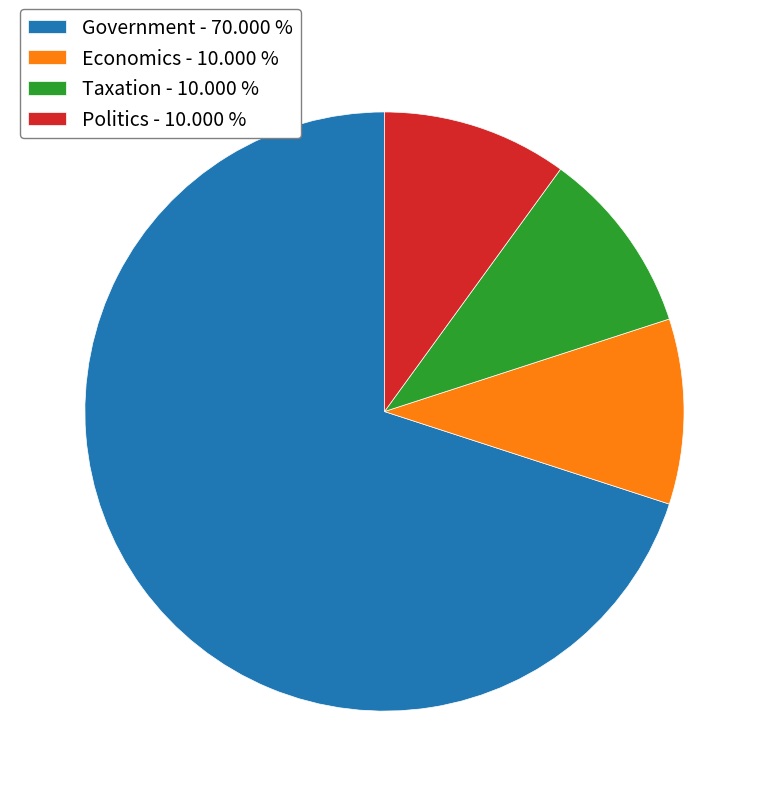

Is the sum of Economics - 10.000 % and Taxation - 10.000 % greater than half?

No